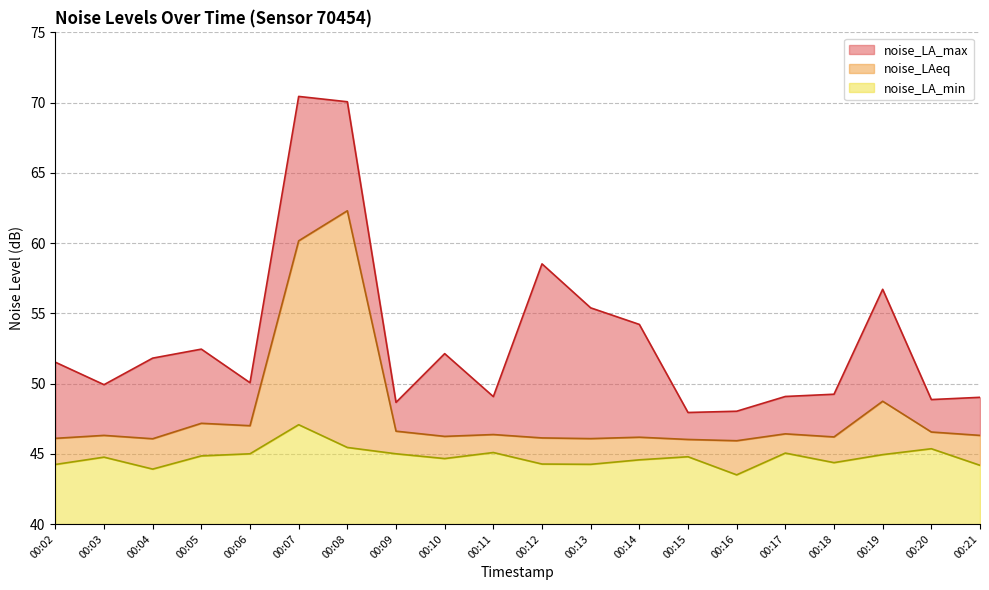

What is the total value across all series at 00:13?

15.4